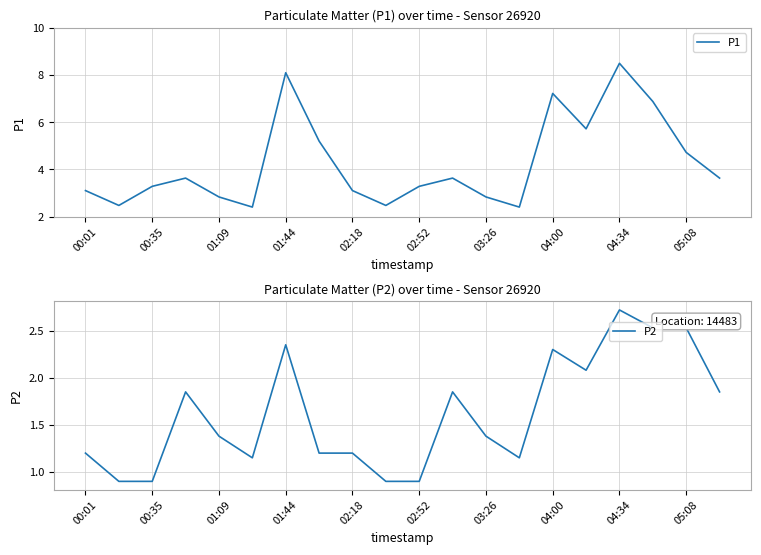

In P2, how many points are higher than both neighbors (excluding endpoints)?

5